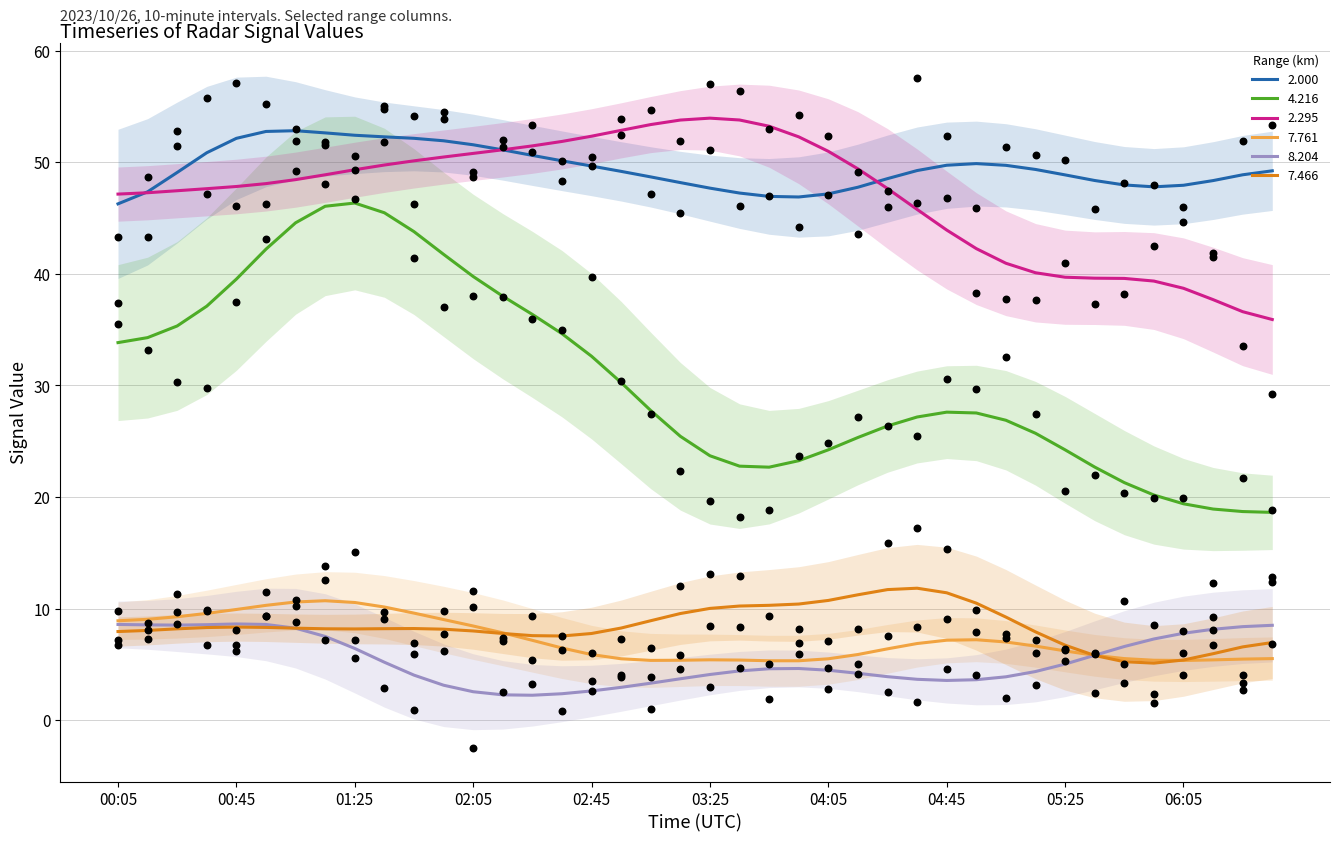

Which series has the largest total across all categories?

2.000